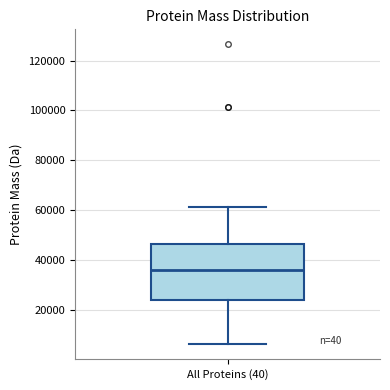

Transcribe this box plot: give where the median line is, the range the box spans, and where the two whiskers end, as read against the y-axis. The values are not printed on the chart, so give them approximately, as read against the axis.

median 36000, box 24000 to 46000, whiskers 6000 to 62000